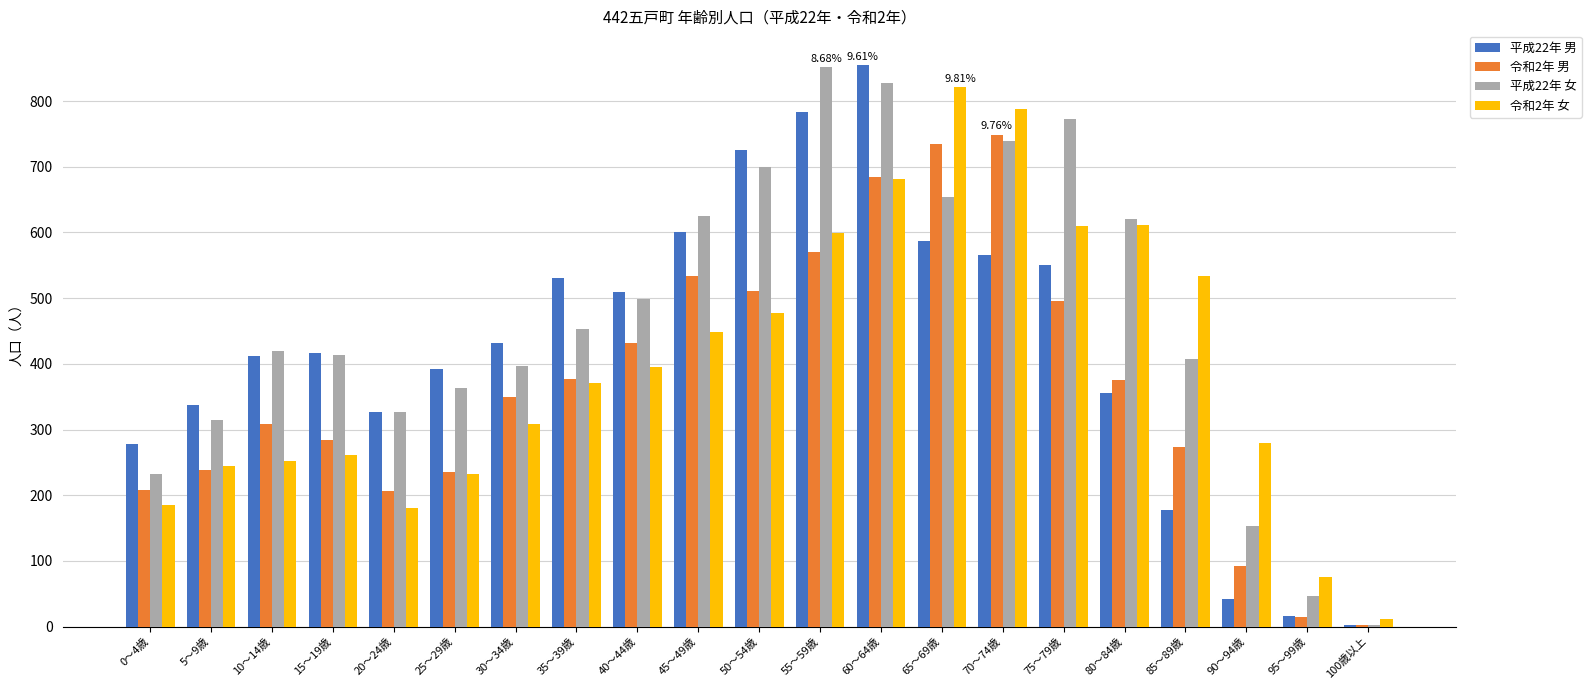

What is the maximum value shown in the chart?

855